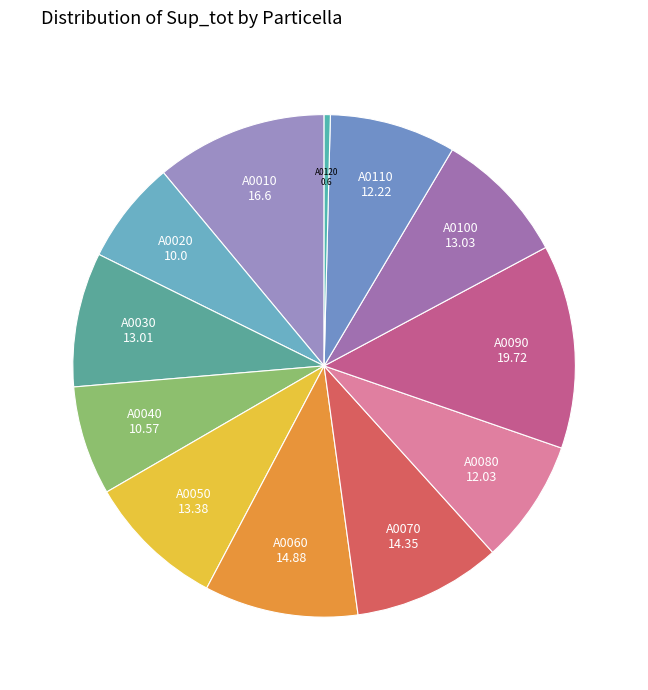

The A0010 slice represents 5% of the pie. True or false?

False